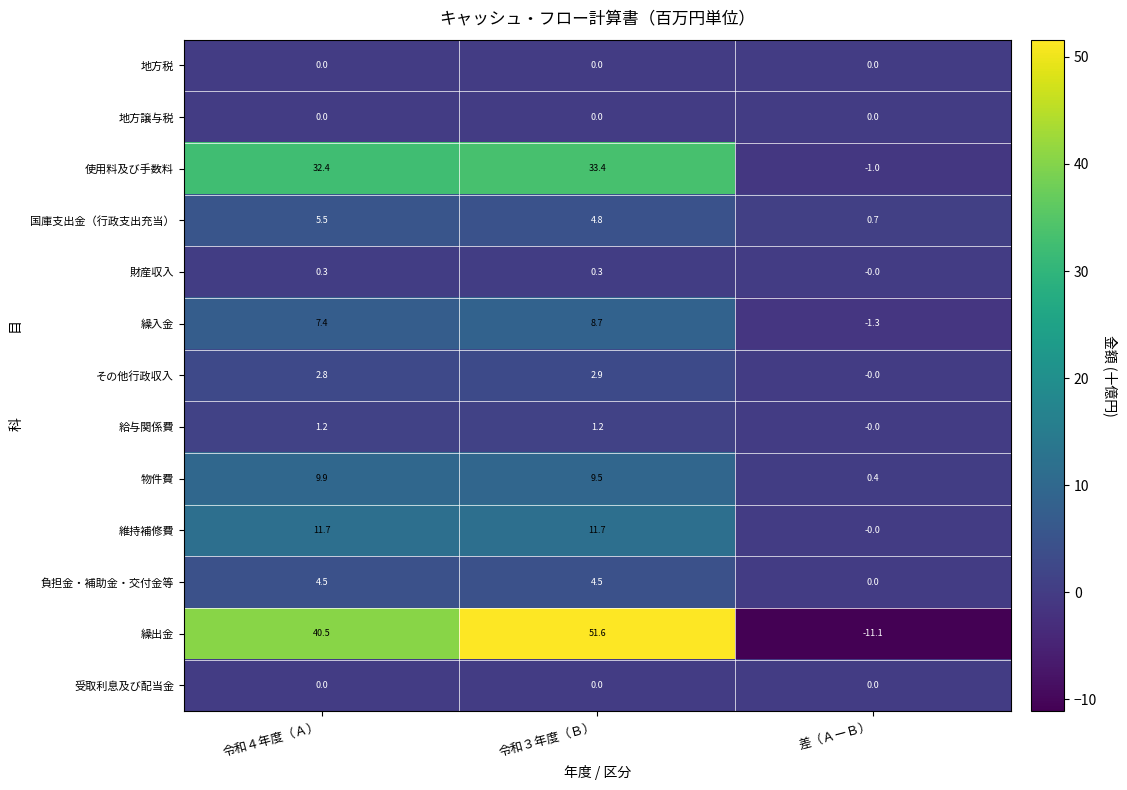

At how many categories does at least one series exceed 10?

2